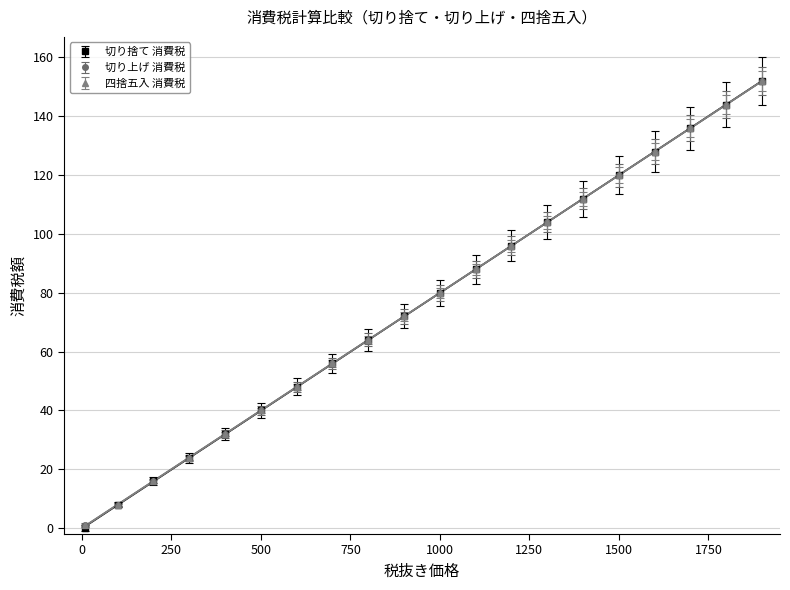

What is the value of the 四捨五入 税抜き（逆算） point at the 15th from the left?

112.0